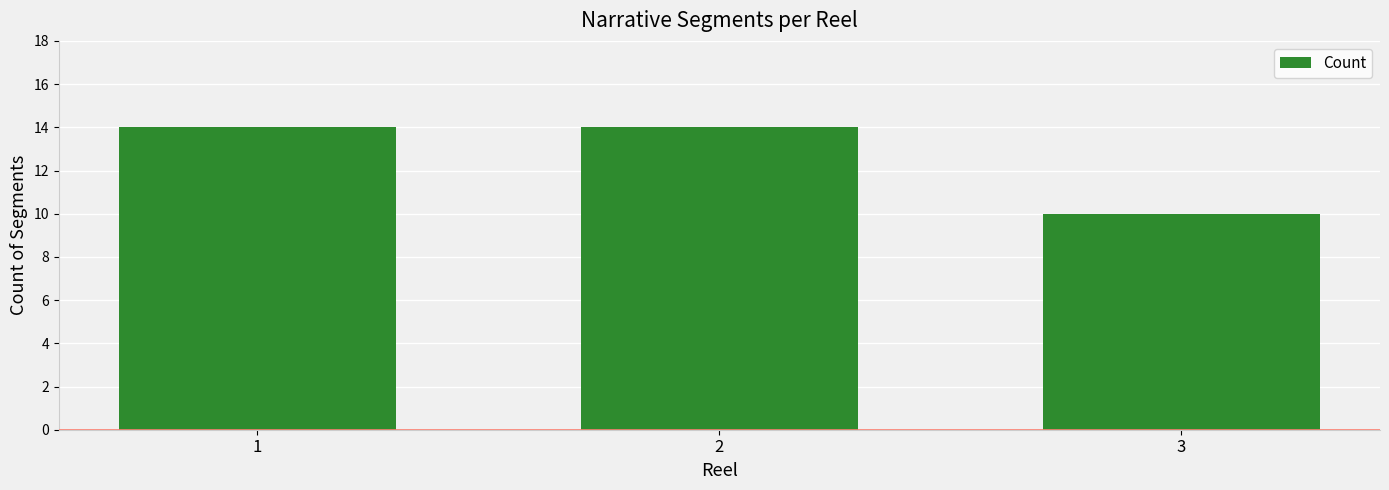

What is the smallest value displayed?

10